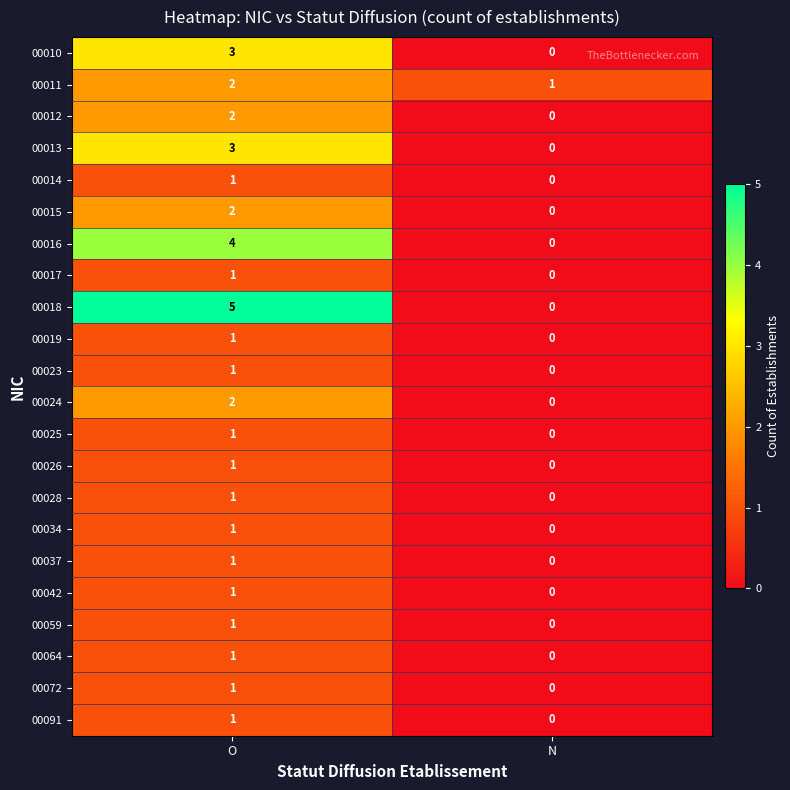

Where is 00014 nearest to the value 0?

N